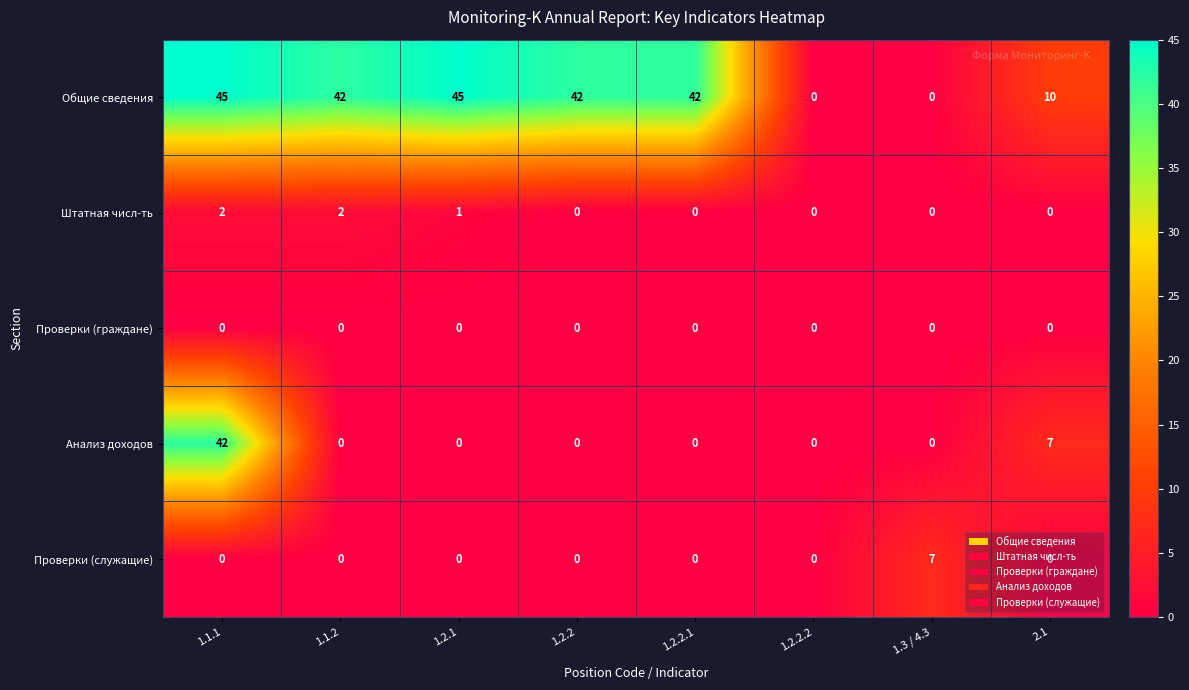

List the series in order of their peak value, highest first.

Общие сведения, Анализ доходов, Проверки (служащие), Штатная числ-ть, Проверки (граждане)